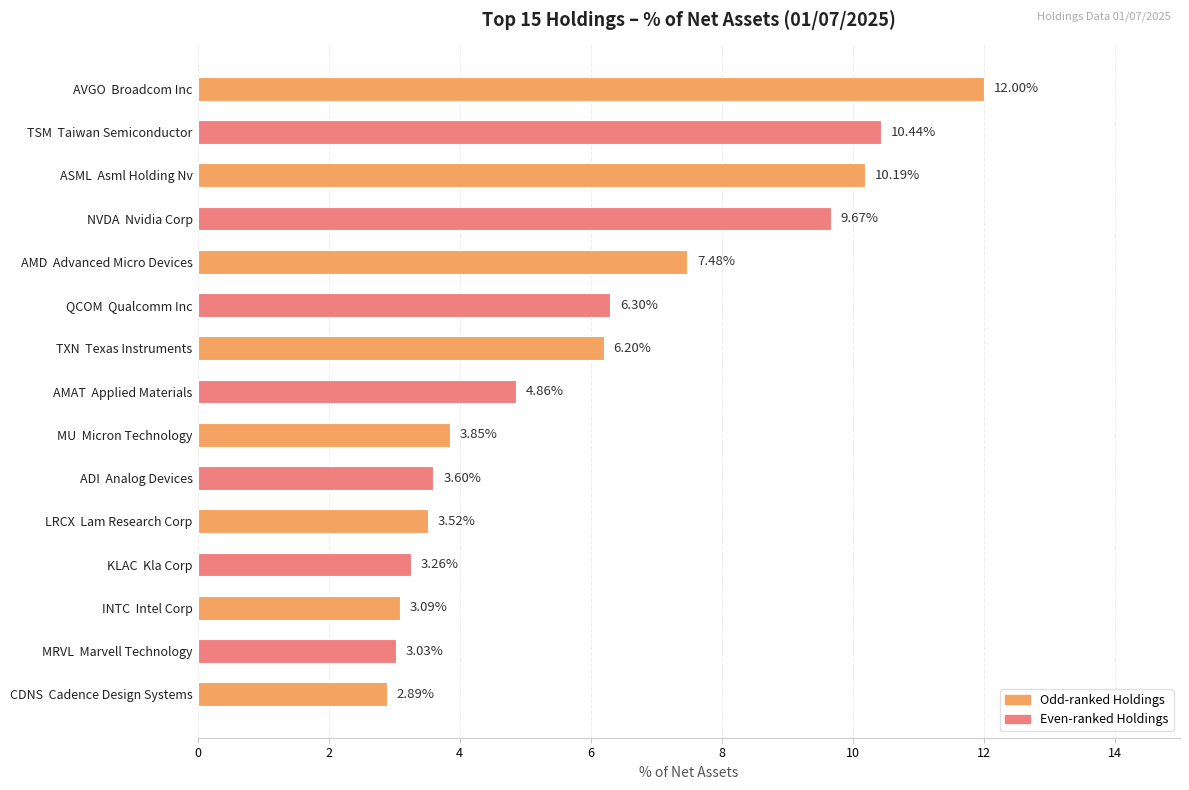

What is the label of the 15th bar from the top?

CDNS  Cadence Design Systems